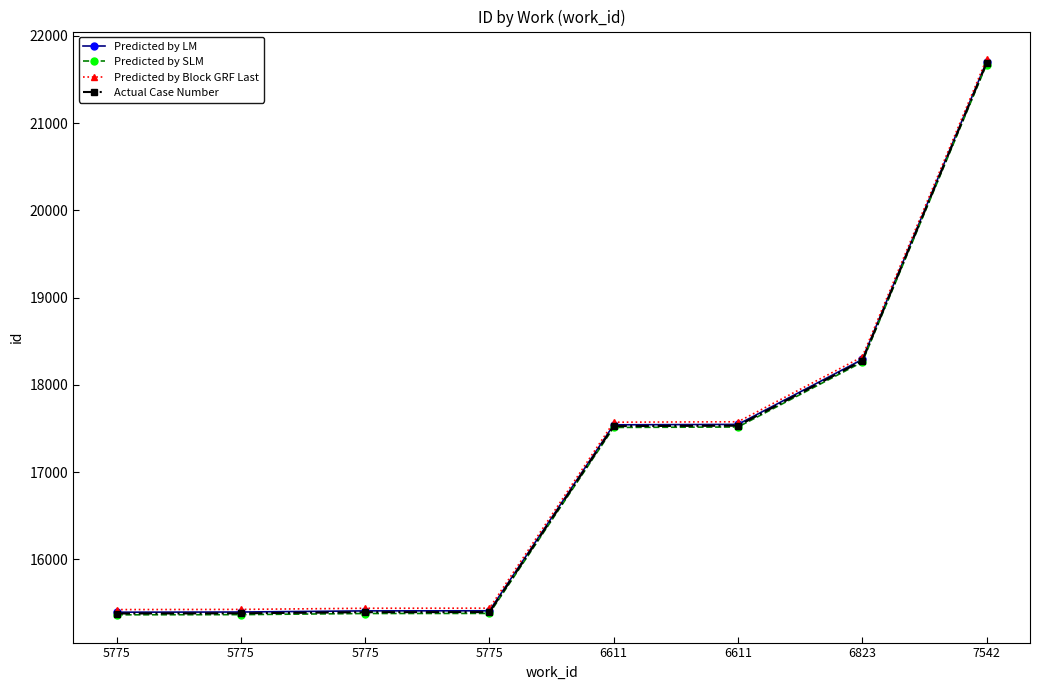

How many data points does each series have?

8